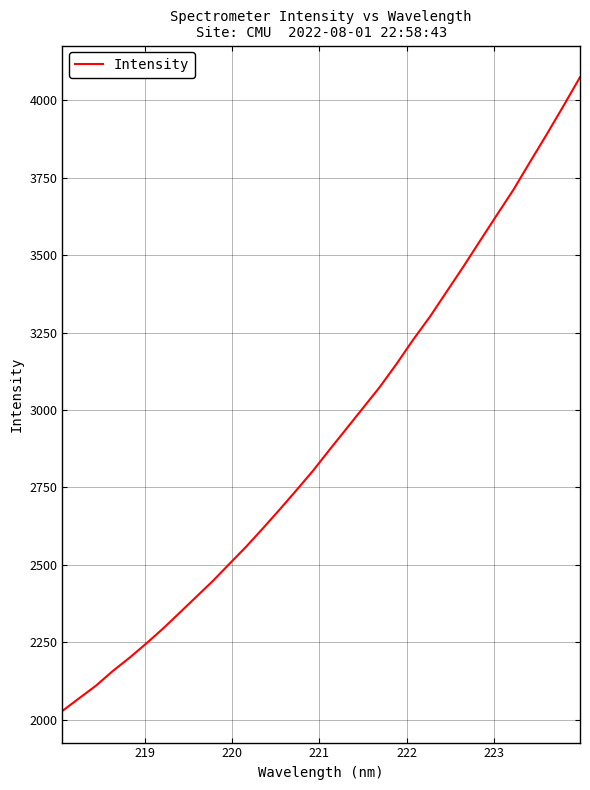

What is the greatest value displayed?

4074.0